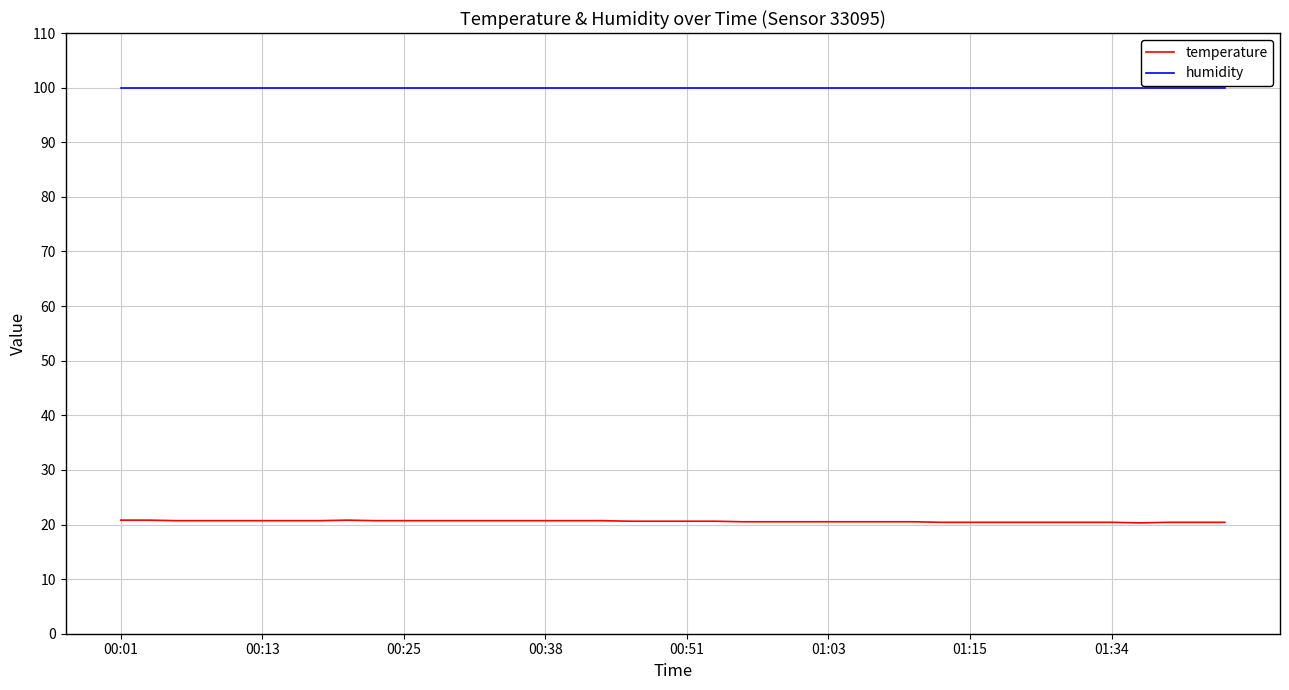

Which series has the largest total across all categories?

humidity